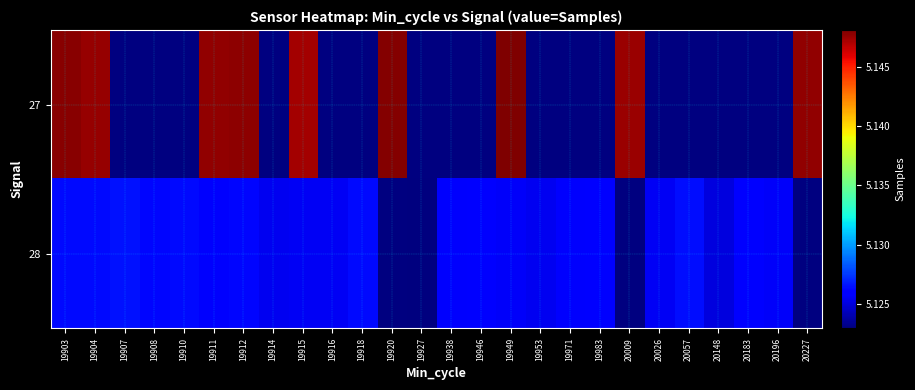

Which category has the highest value in the 28 series?

19907